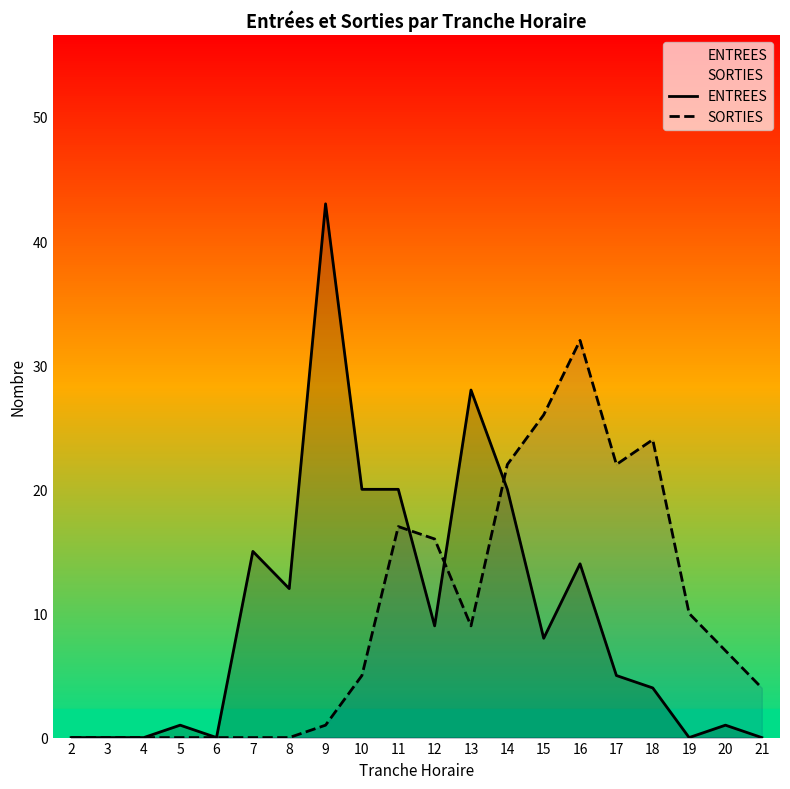

Rank the categories by SORTIES value from lowest to highest.

2, 3, 4, 5, 6, 7, 8, 9, 21, 10, 20, 13, 19, 12, 11, 14, 17, 18, 15, 16